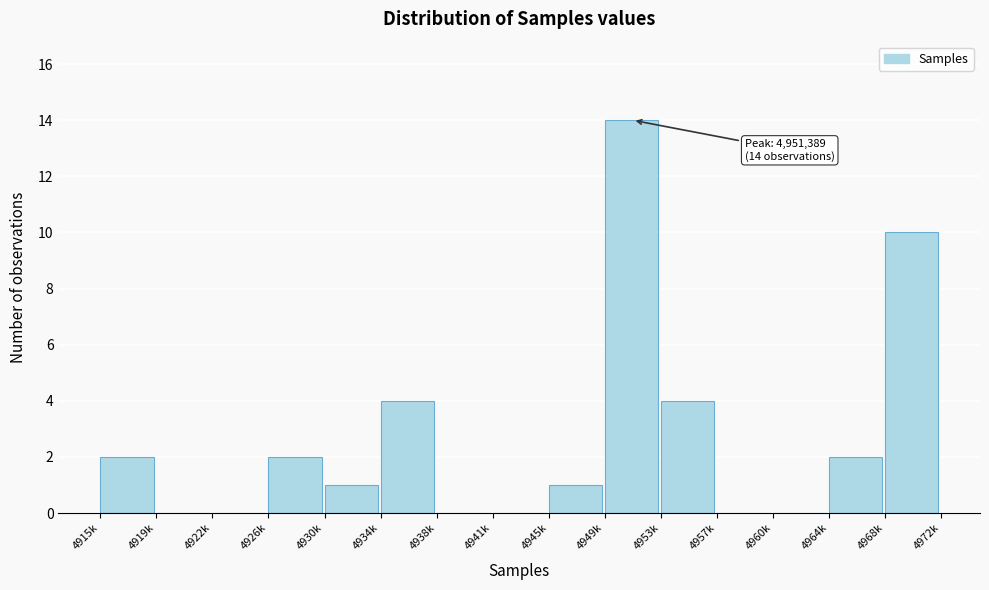

Reading left to right, extract all data points from this chart.

4915k=2	4919k=0	4922k=0	4926k=2	4930k=1	4934k=4	4938k=0	4941k=0	4945k=1	4949k=14	4953k=4	4957k=0	4960k=0	4964k=2	4968k=10